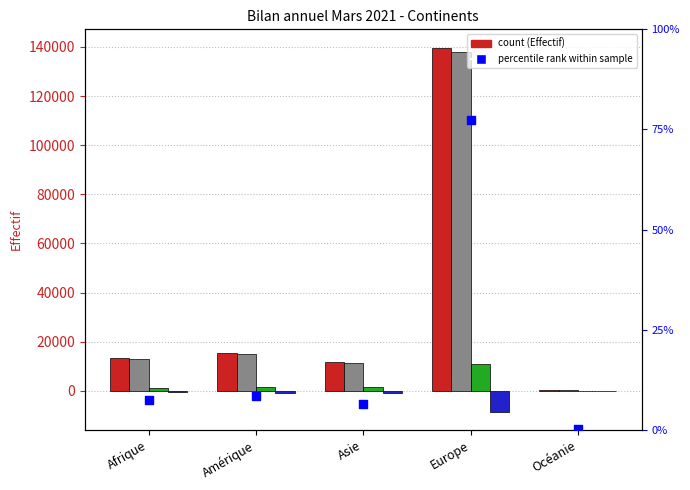

At how many categories does at least one series exceed 22836?

1